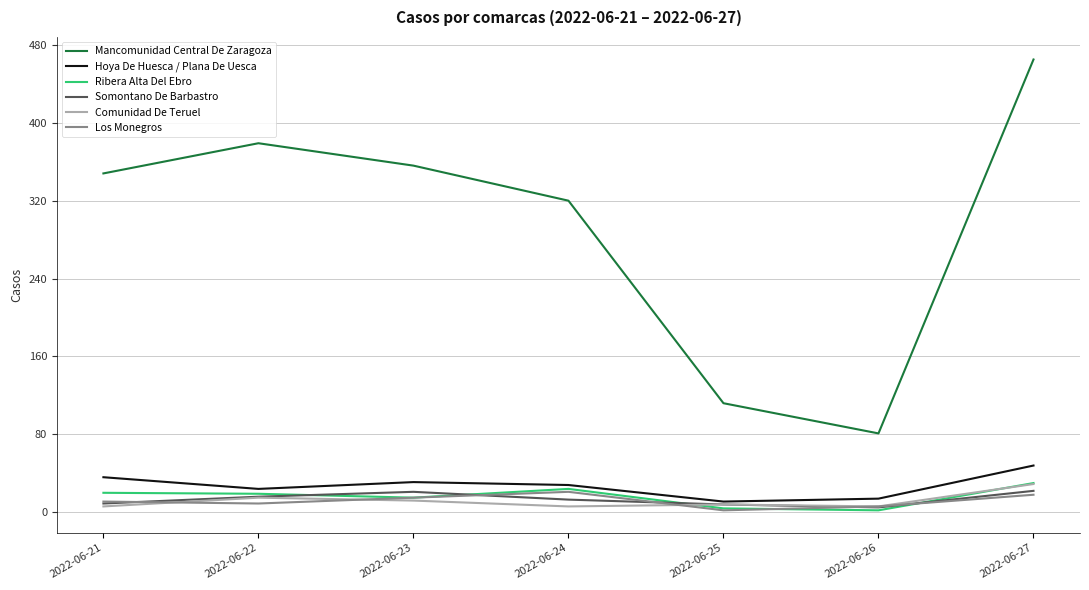

True or false: Ribera Alta Del Ebro has more than 2 points higher than both neighbors.

False